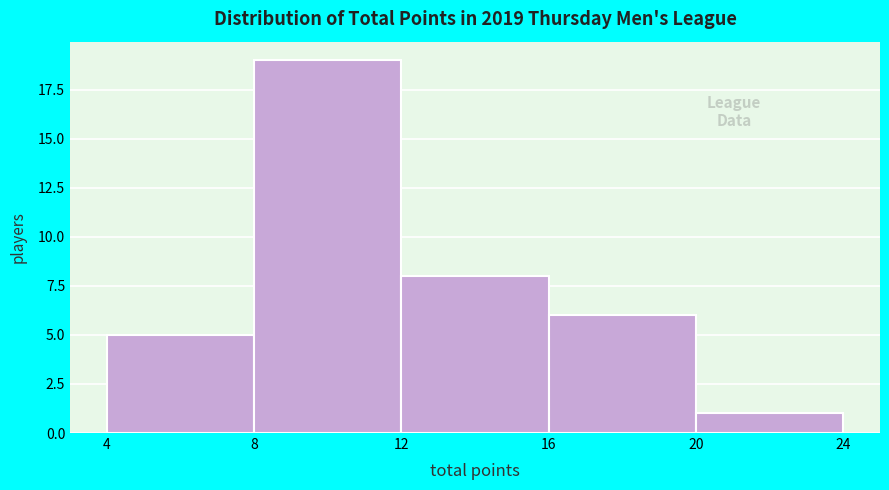

Reading left to right, list every bar in this chart as the range it spans on the x-axis followed by its height. The values are not printed on the chart, so give them approximately, as read against the axis.

4 to 8: 5
8 to 12: 19
12 to 16: 8
16 to 20: 6
20 to 24: 1